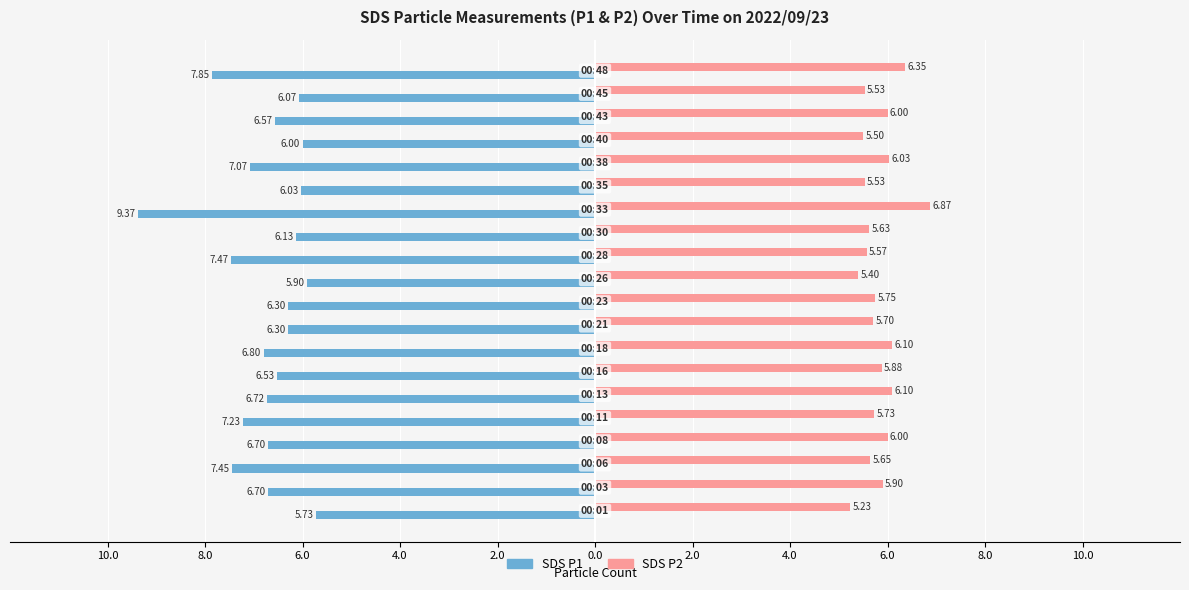

What are all the series names shown in the legend?

SDS P1, SDS P2